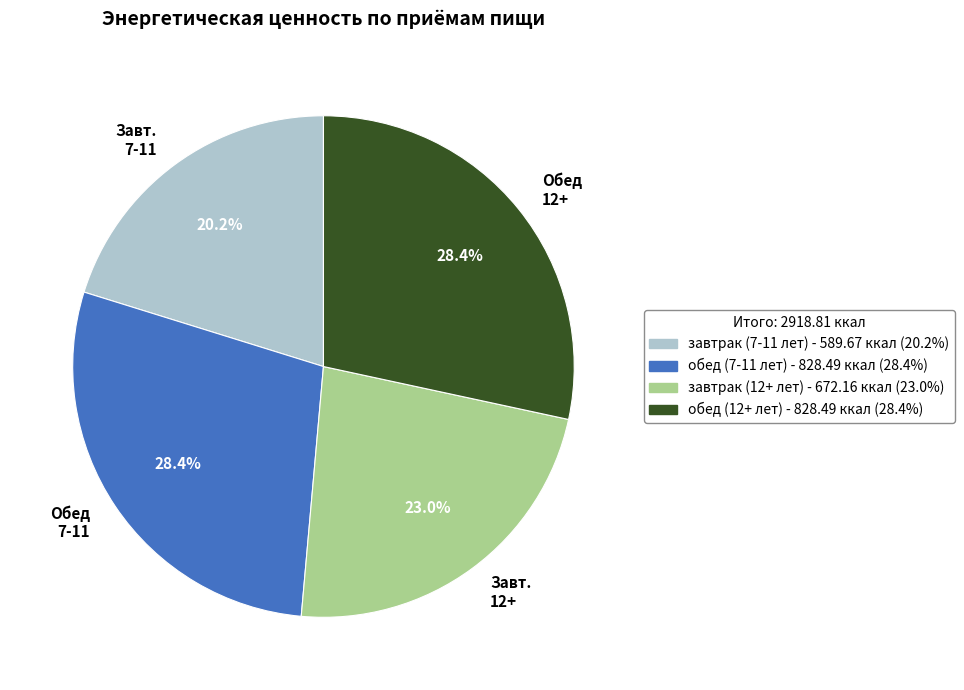

Combined, do обед (12+ лет) and завтрак (12+ лет) account for over 50%?

Yes